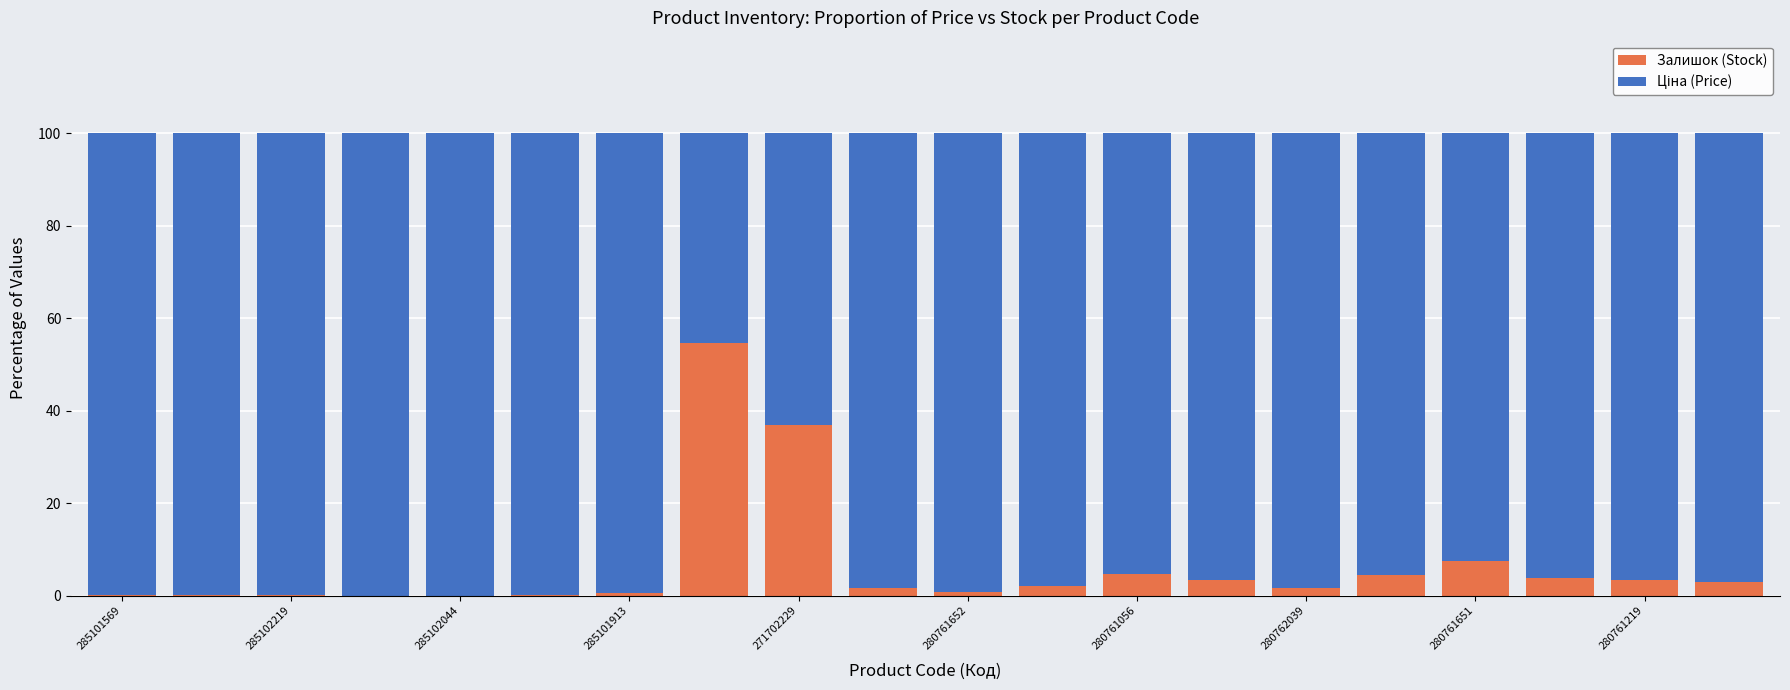

Does the chart contain stacked bars?

Yes